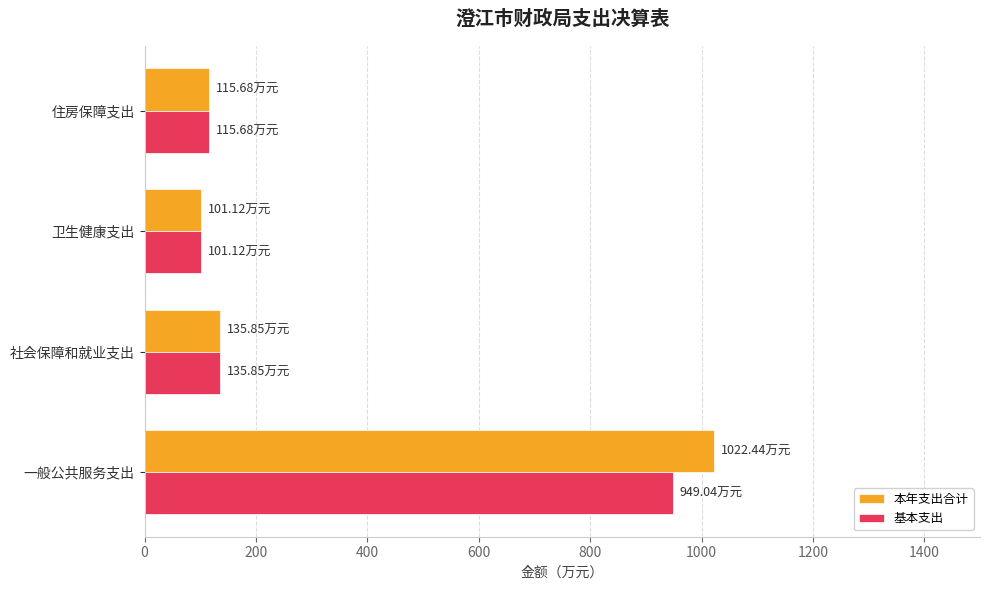

What is the difference between the maximum and second lowest values in the 本年支出合计 series?

906.8